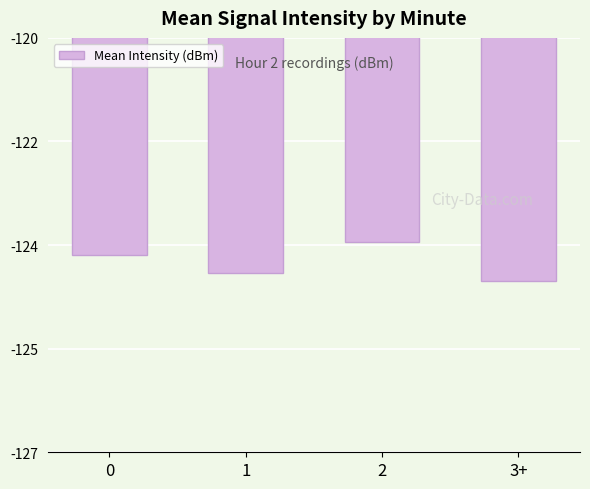

Read the value at 1.

-124.0